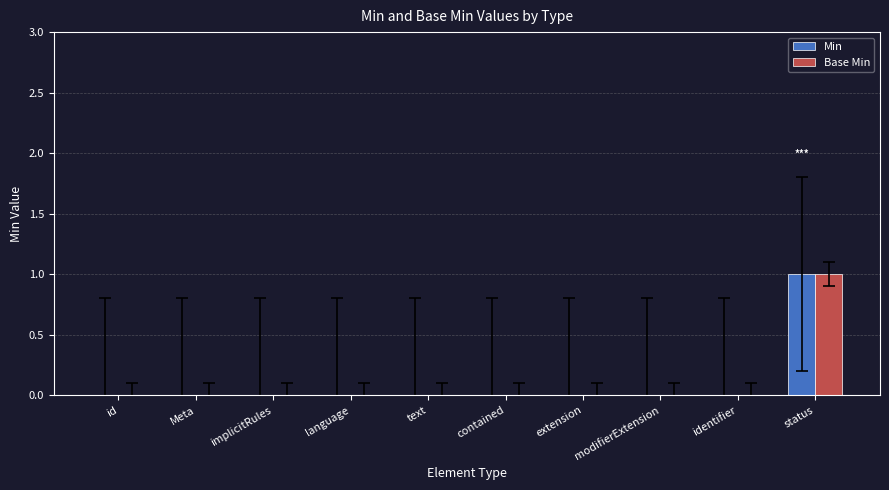

Reading right to left, transcribe all the data shown in this chart.

Min: status=1	identifier=0	modifierExtension=0	extension=0	contained=0	text=0	language=0	implicitRules=0	Meta=0	id=0
Base Min: status=1	identifier=0	modifierExtension=0	extension=0	contained=0	text=0	language=0	implicitRules=0	Meta=0	id=0